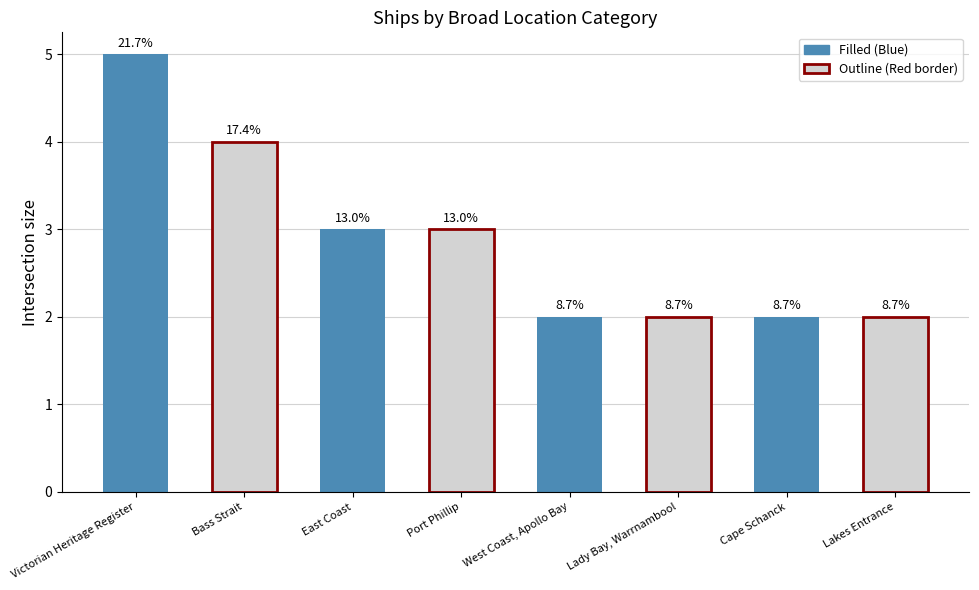

What is the sum of the values at East Coast and Lady Bay, Warrnambool?

5